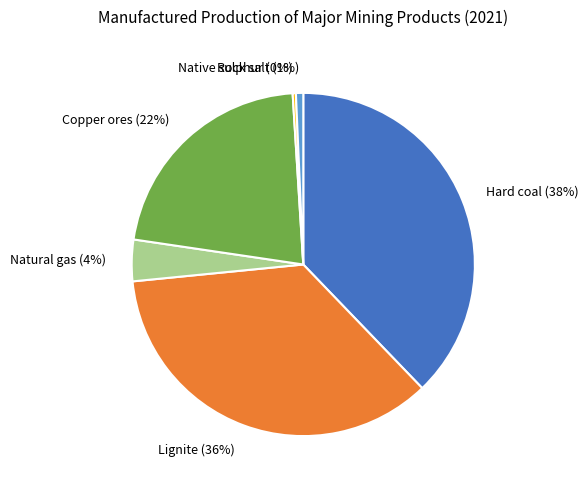

To the nearest percent, what is the combined percentage of Natural gas (4%) and Native sulphur (0%)?

4%